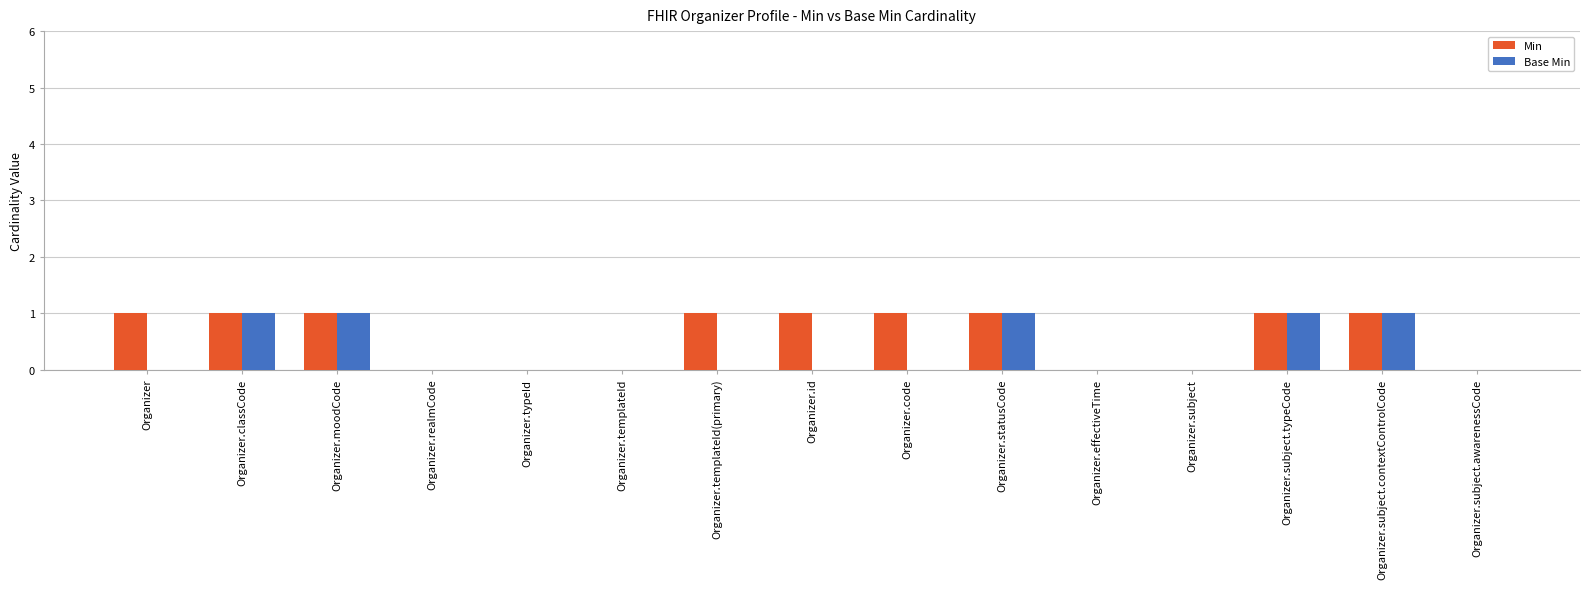

What are all the series names shown in the legend?

Min, Base Min